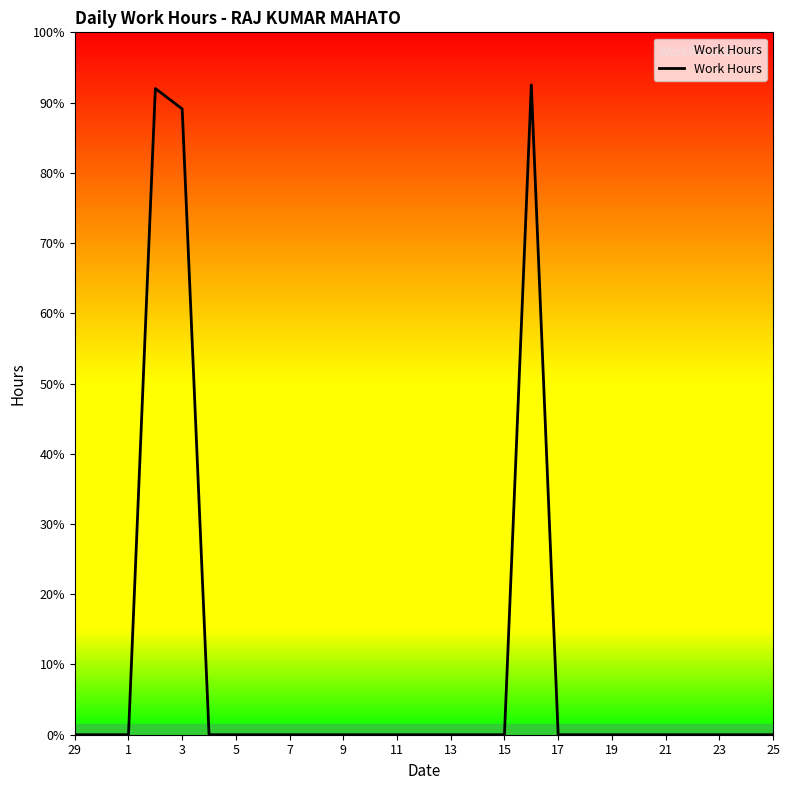

At which label is the value closest to 4?

29